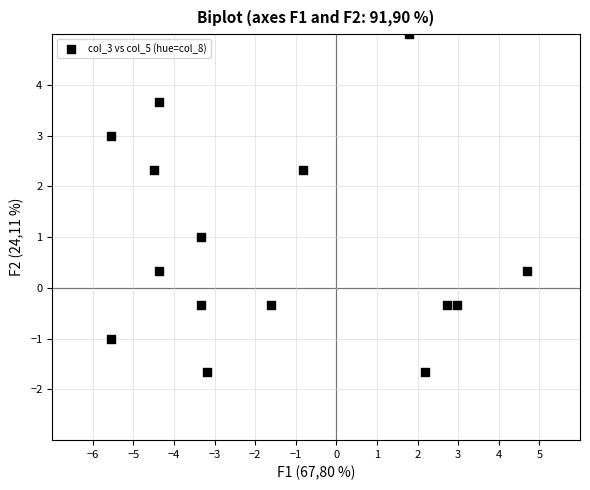

What is the range of X values (max minus min)?

10.2